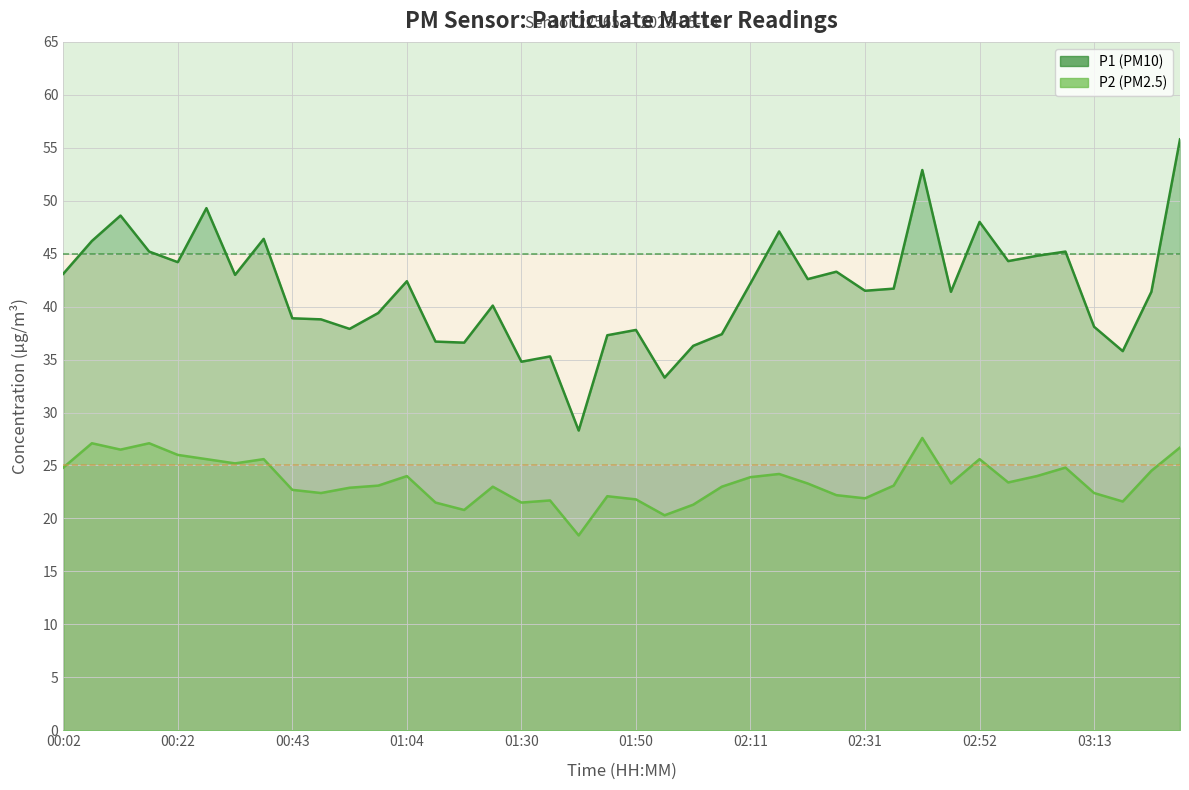

How many lines are shown in the chart?

2